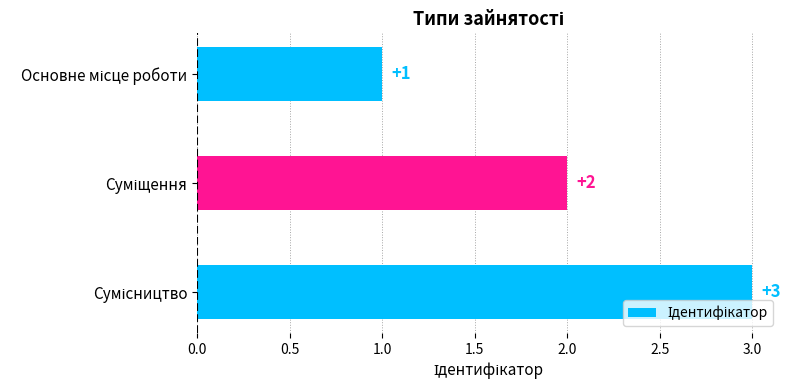

How many values are between 1 and 3?

3